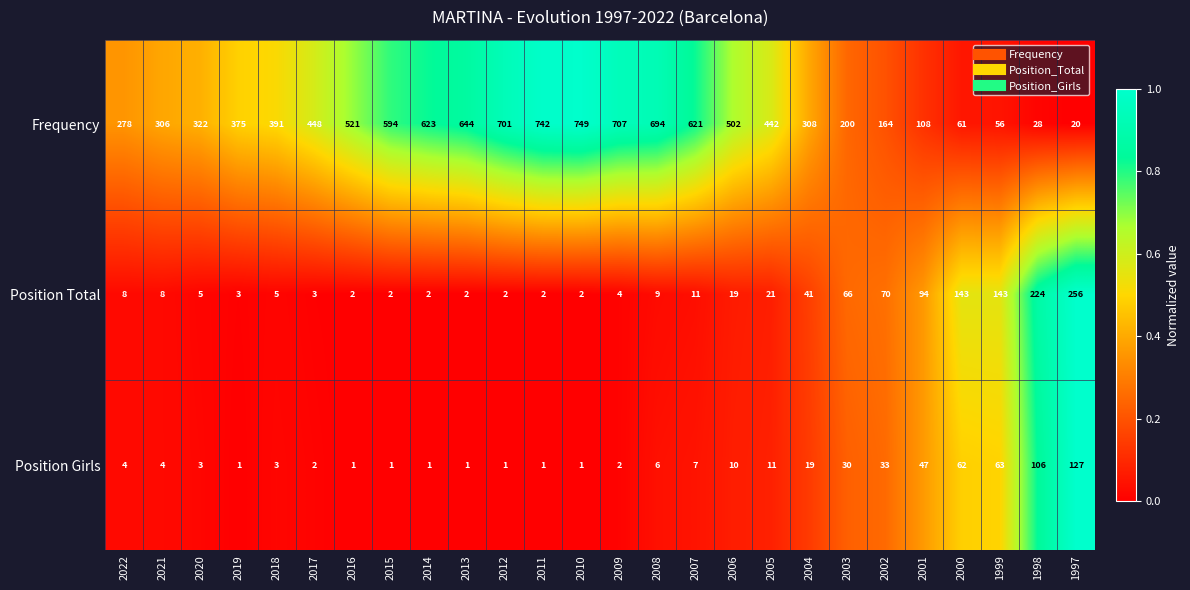

What is the sum of the Frequency values at 1999 and 2004?

364